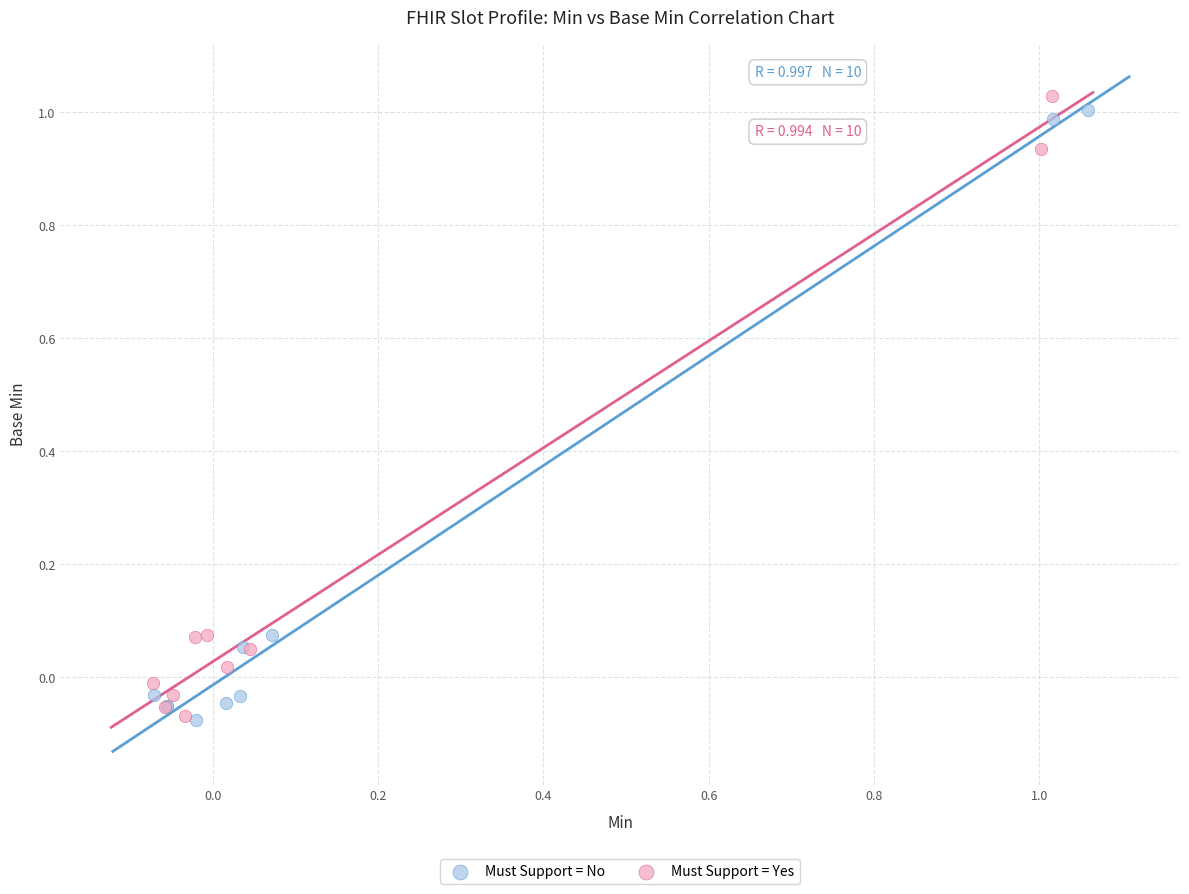

What are all the series names shown in the legend?

Must Support = No, Must Support = Yes